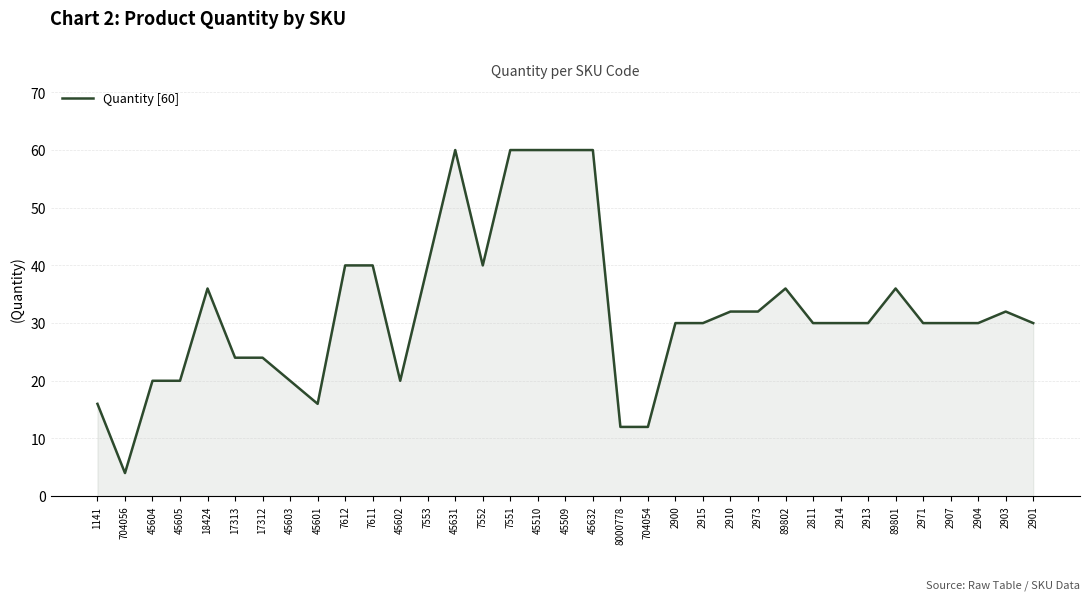

Reading left to right, list all the values displayed in this chart.

1141=16	704056=4	45604=20	45605=20	18424=36	17313=24	17312=24	45603=20	45601=16	7612=40	7611=40	45602=20	7553=40	45631=60	7552=40	7551=60	45510=60	45509=60	45632=60	8000778=12	704054=12	2900=30	2915=30	2910=32	2973=32	89802=36	2811=30	2914=30	2913=30	89801=36	2971=30	2907=30	2904=30	2903=32	2901=30